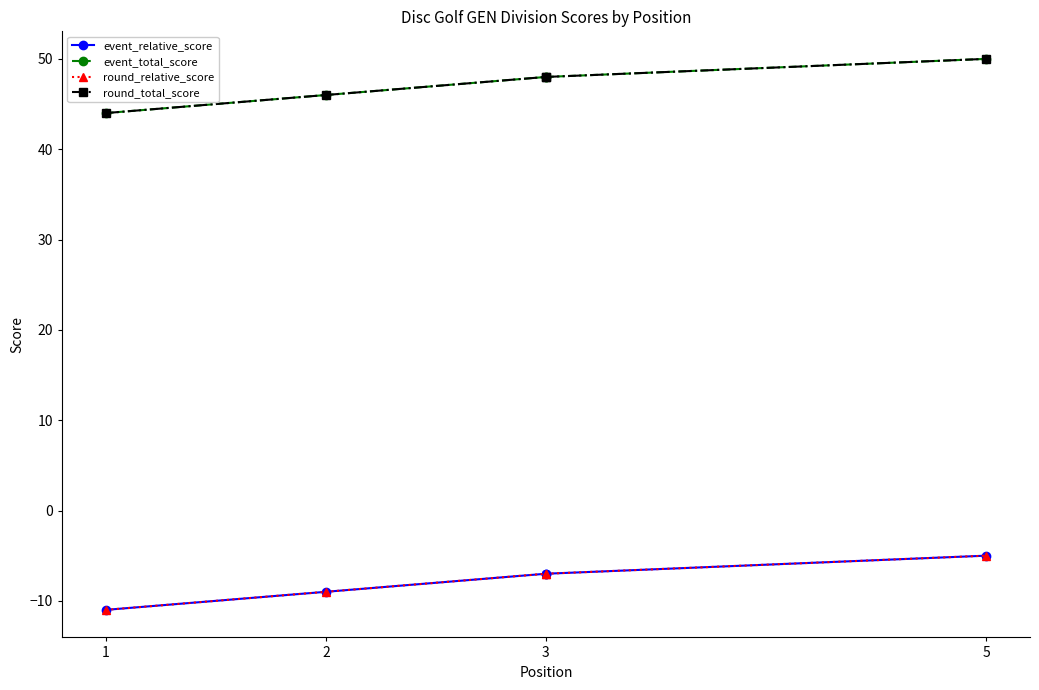

Which label corresponds to the smallest value in the chart?

1